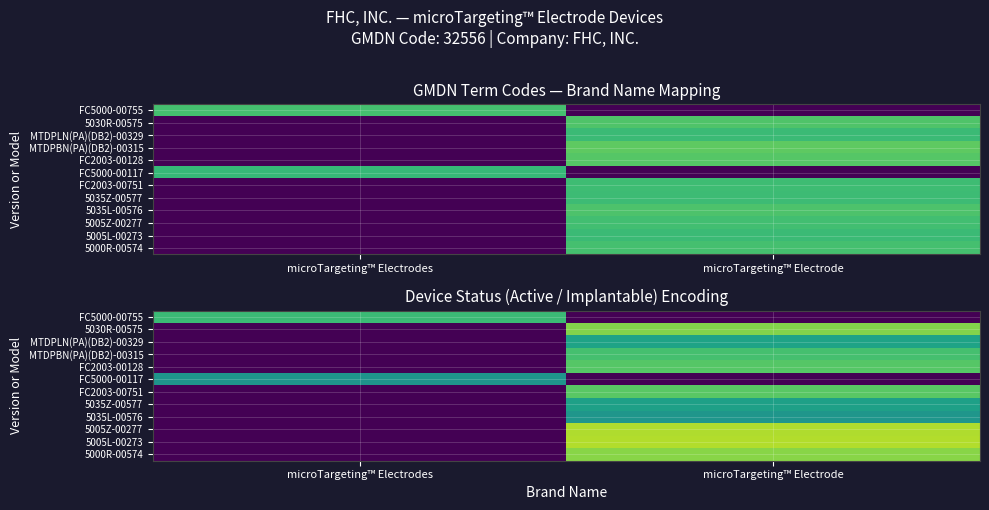

Which category has the highest value in the FC2003-00128 series?

microTargeting™ Electrode